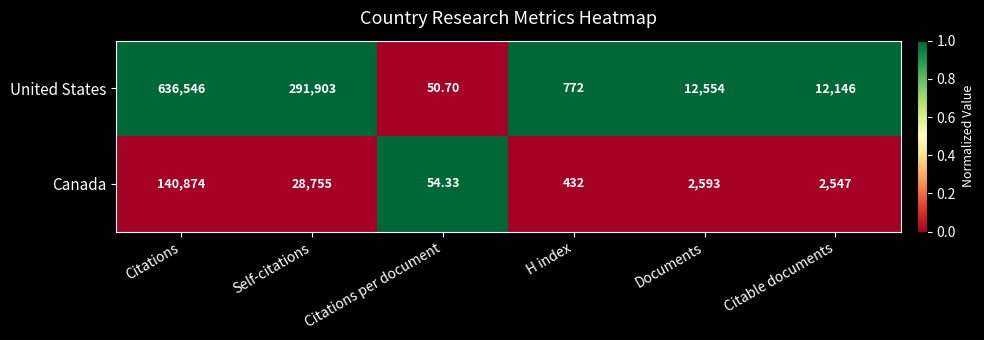

How many data points does each series have?

6